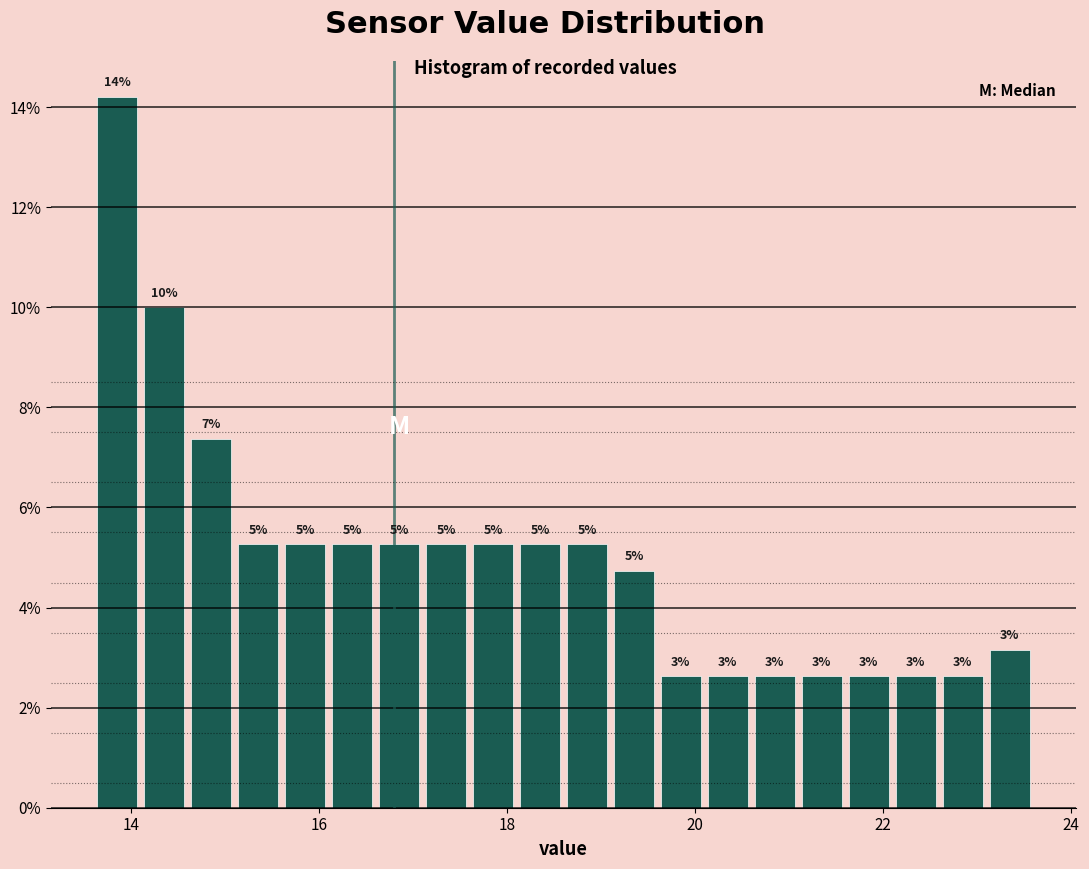

Read against the x-axis, roughly where is the centre of the tallest bar?

13.8